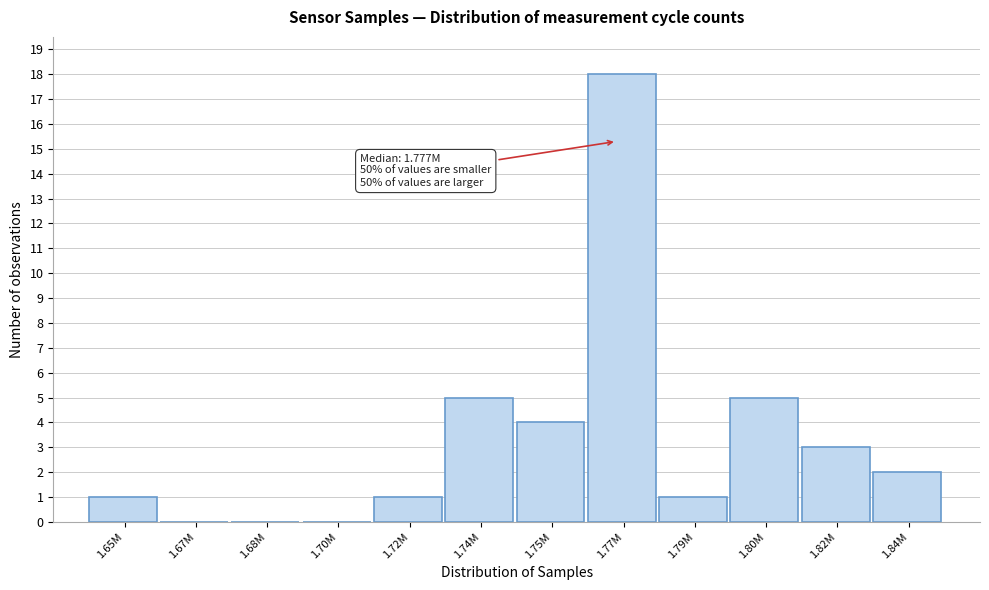

Reading left to right, list all the values displayed in this chart.

1.65M=1	1.67M=0	1.68M=0	1.70M=0	1.72M=1	1.74M=5	1.75M=4	1.77M=18	1.79M=1	1.80M=5	1.82M=3	1.84M=2